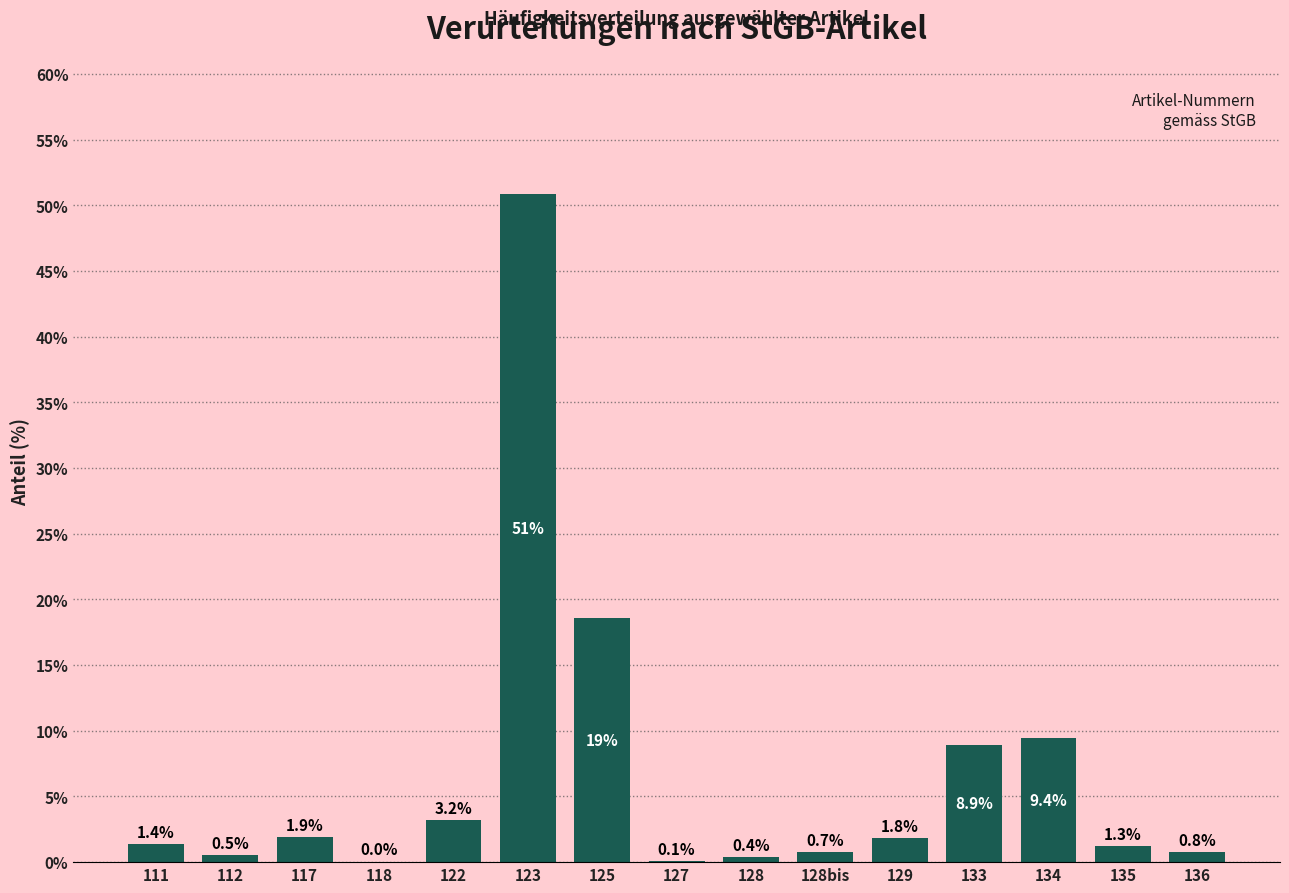

Where does the data first go above 1?

111